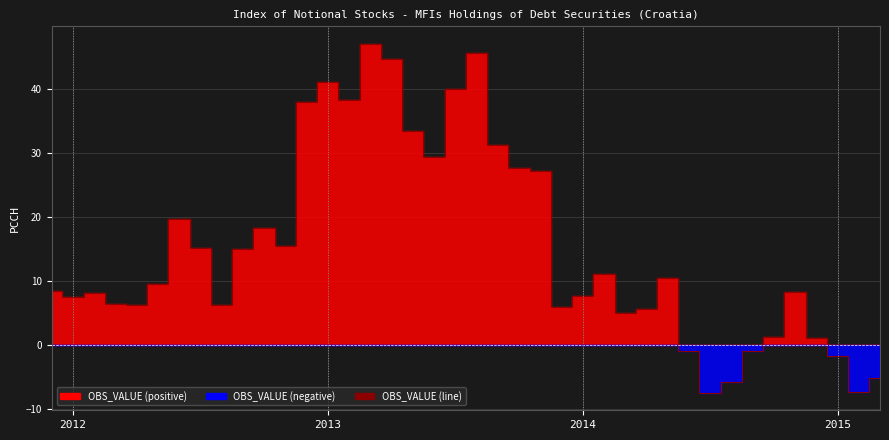

Approximately how many times larger is the value at 13 compared to 23?

1.5